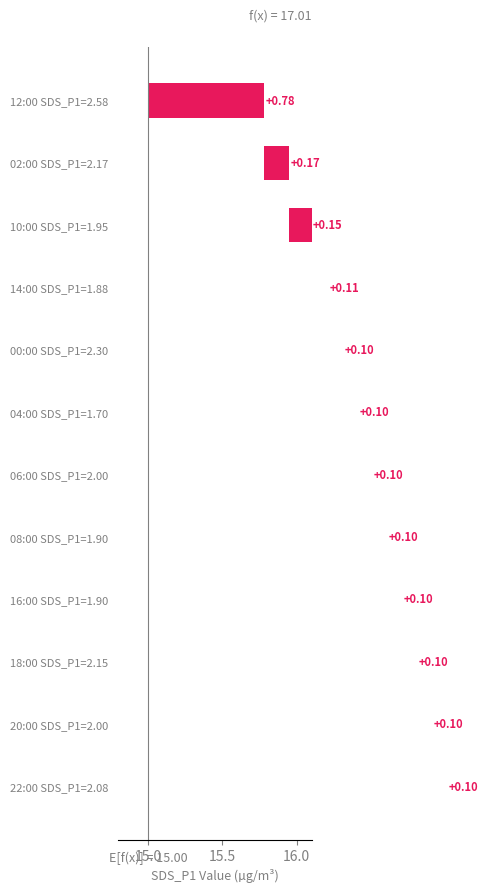

The chart shows a value of 0.1 at 02:00 SDS_P1=2.17. True or false?

False